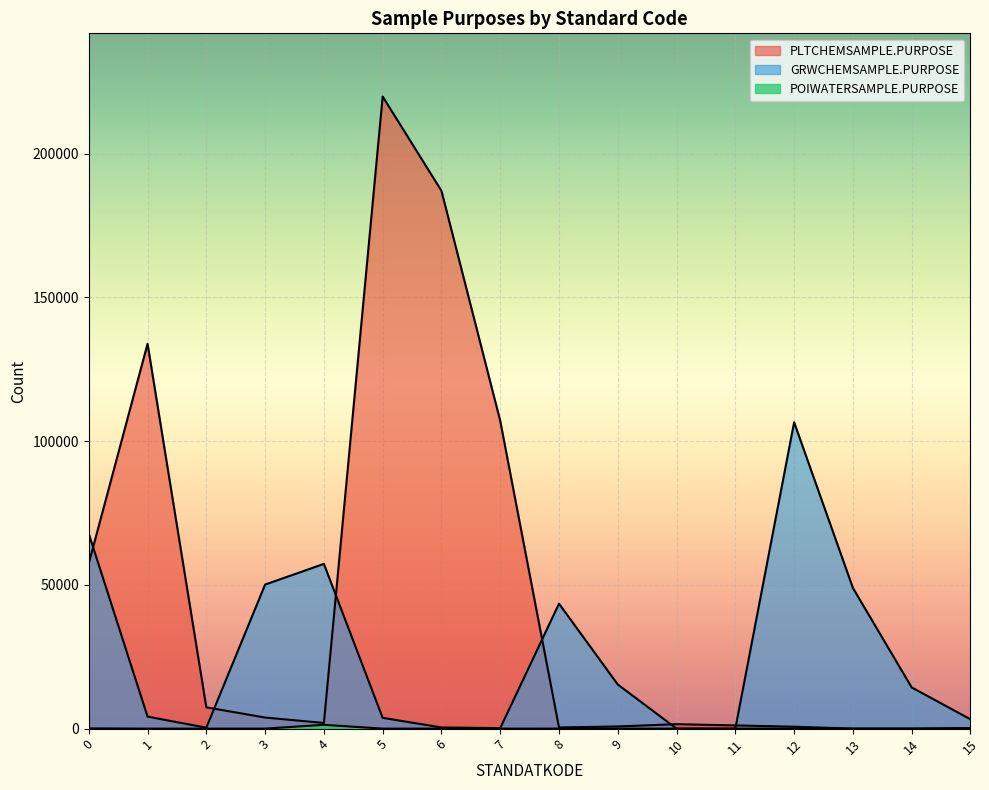

List the series in order of their overall mean, highest first.

PLTCHEMSAMPLE.PURPOSE, GRWCHEMSAMPLE.PURPOSE, POIWATERSAMPLE.PURPOSE